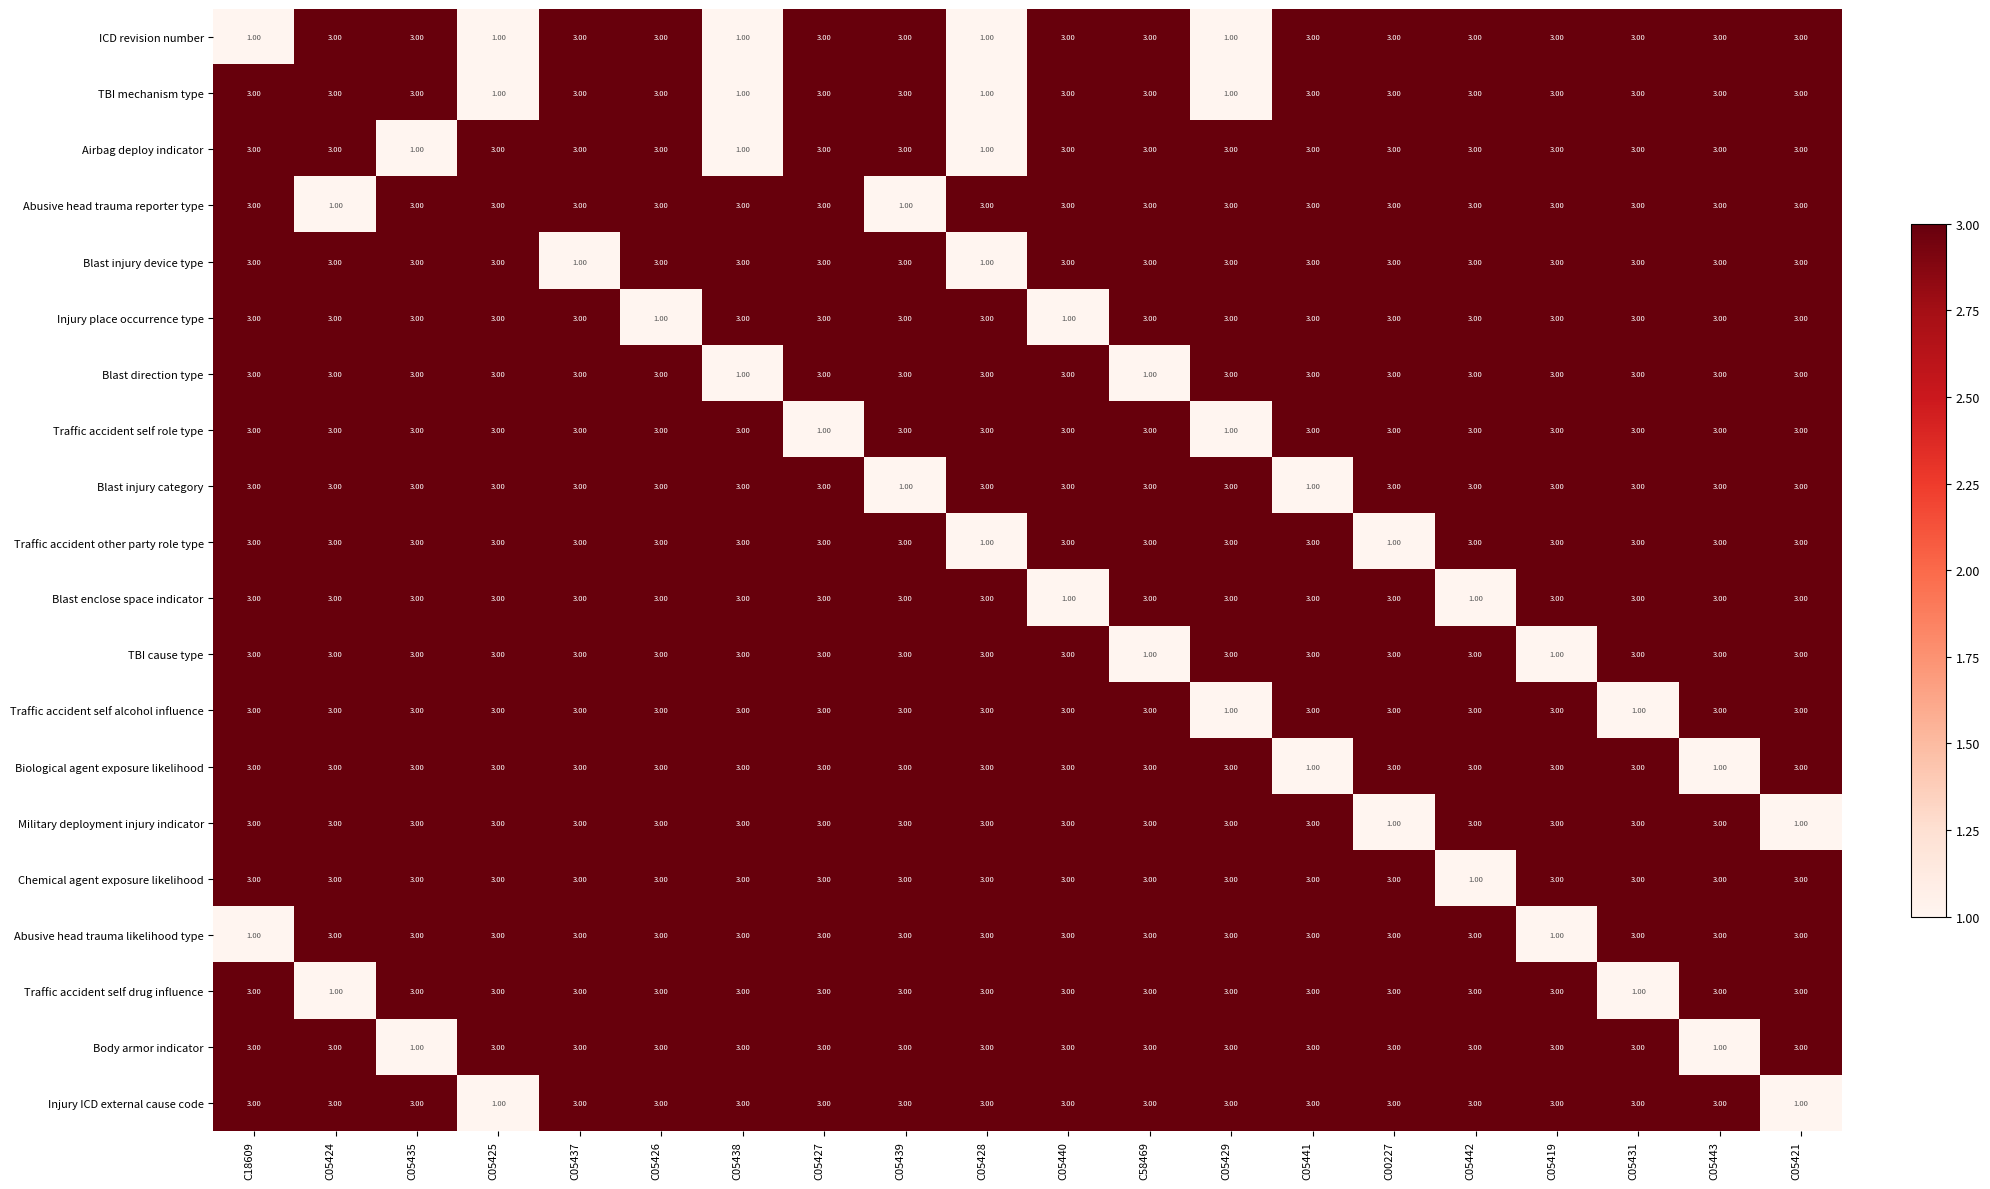

How many distinct data groups are displayed?

20